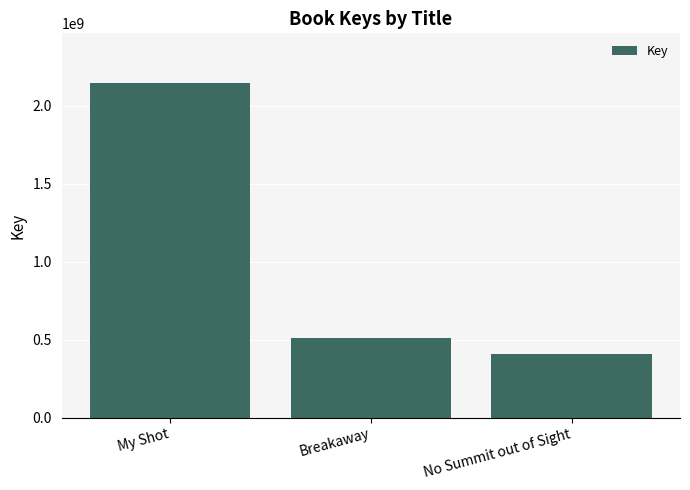

Which category has the lowest value across all series?

No Summit out of Sight